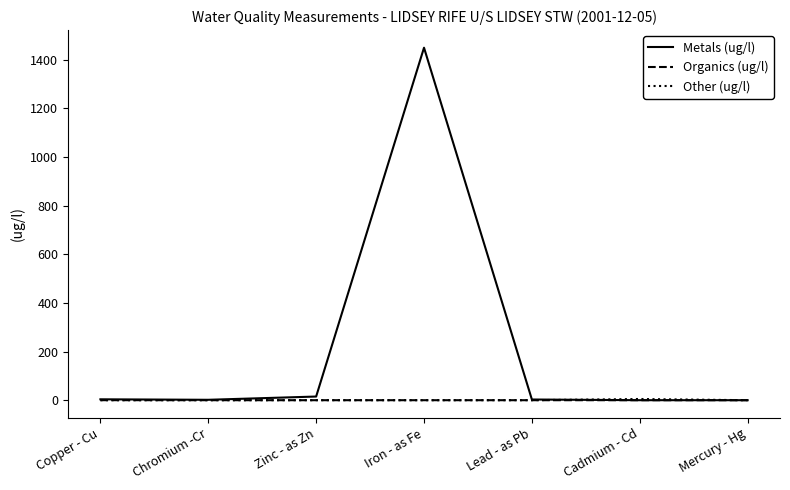

At which label does Metals (ug/l) first exceed 2?

Copper - Cu